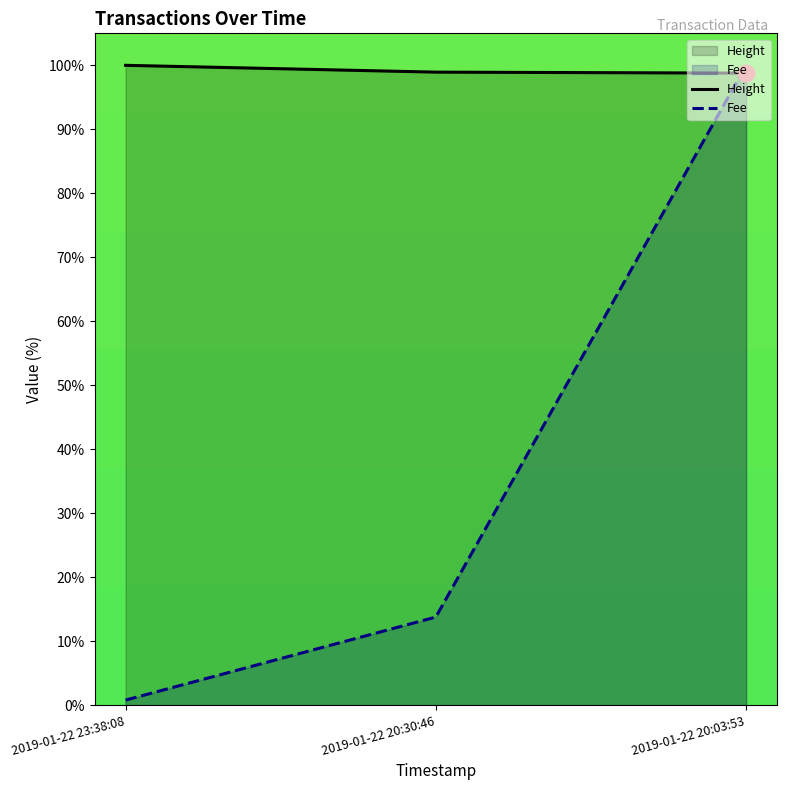

How many lines are shown in the chart?

2